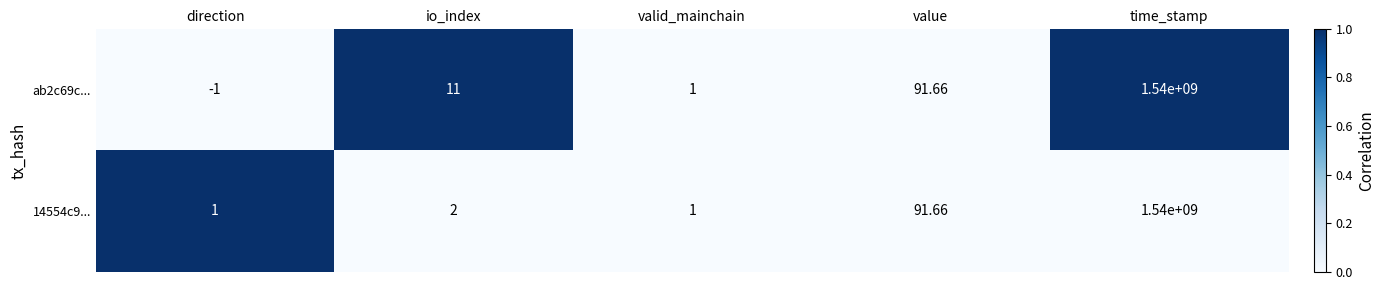

Count the number of data series in this chart.

2